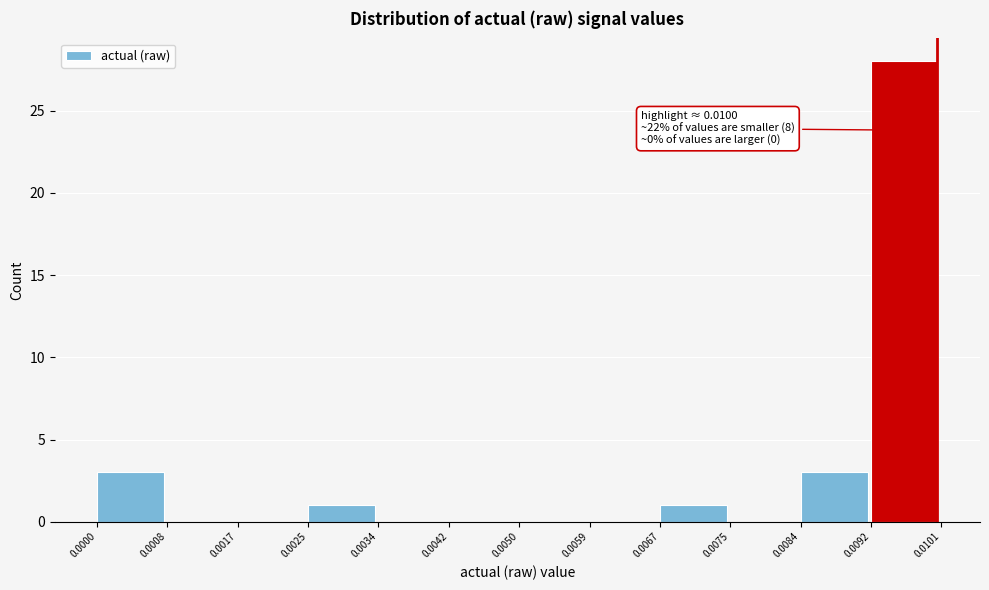

Over which range of the x-axis is the bar tallest?

0.0092 to 0.0101